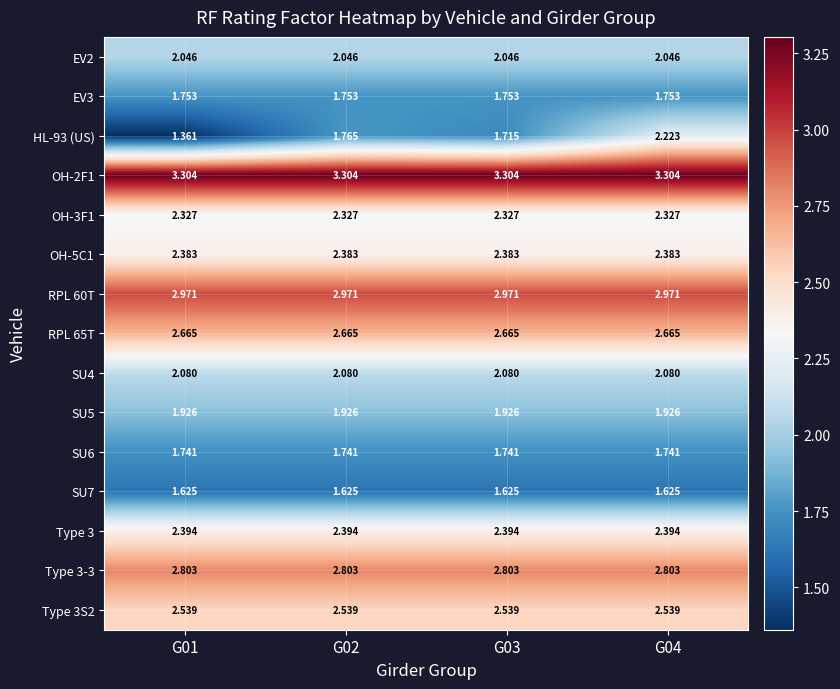

Is the value of RPL 60T at G04 greater than the value of SU5 at G02?

Yes